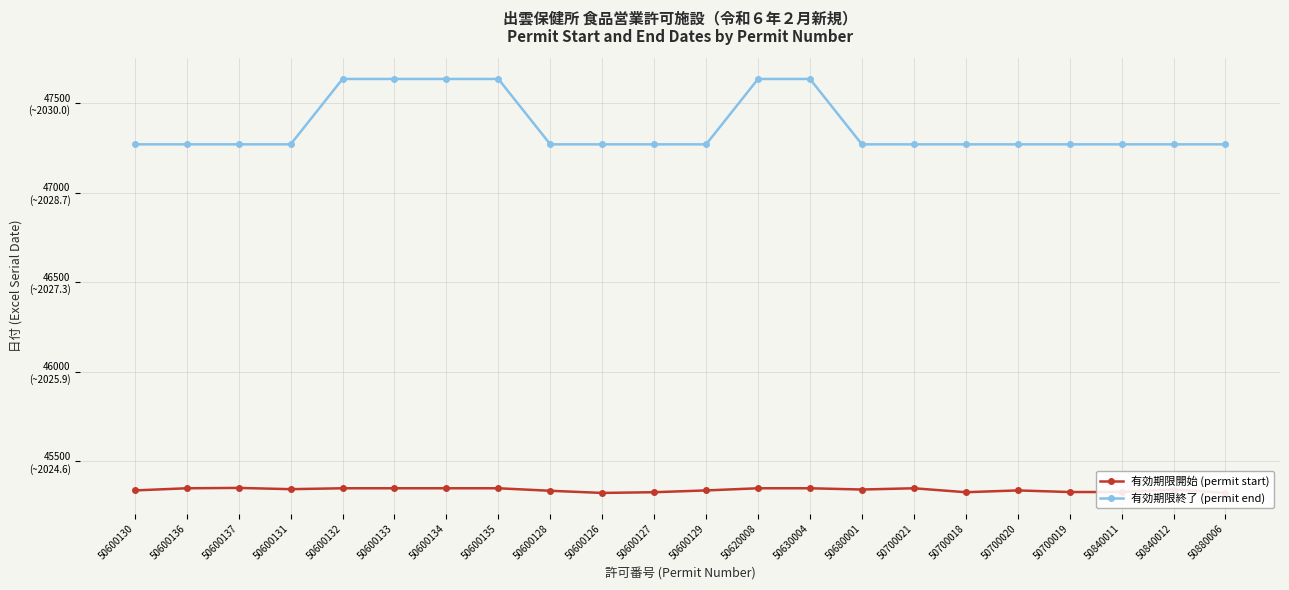

At 50600132, list the series in order from largest to smallest.

有効期限終了 (permit end), 有効期限開始 (permit start)